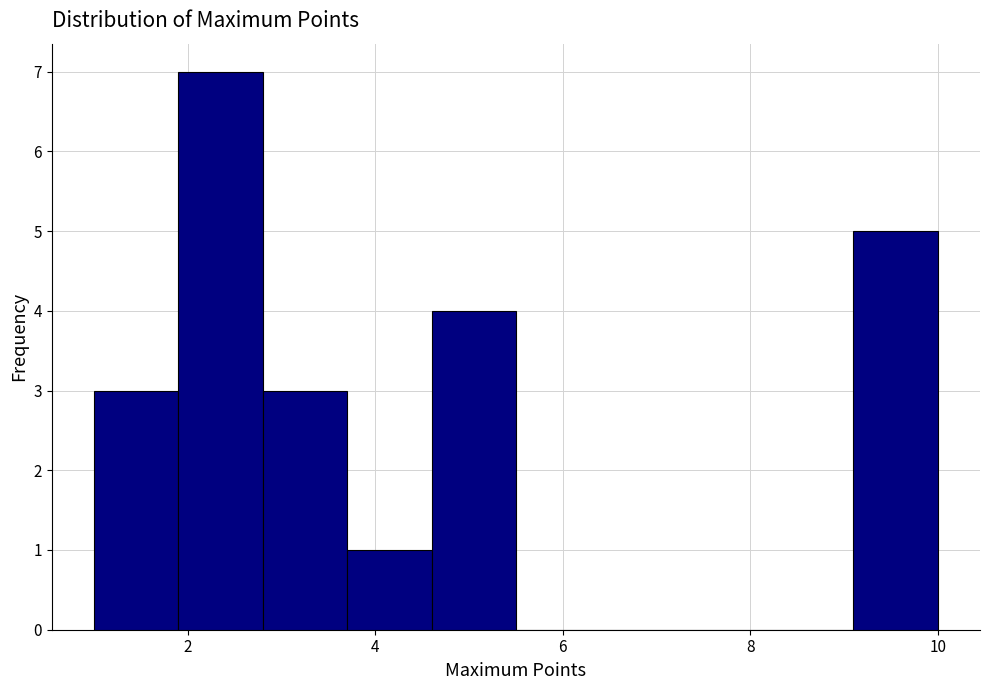

Which range on the x-axis has the tallest bar?

1.9 to 2.8